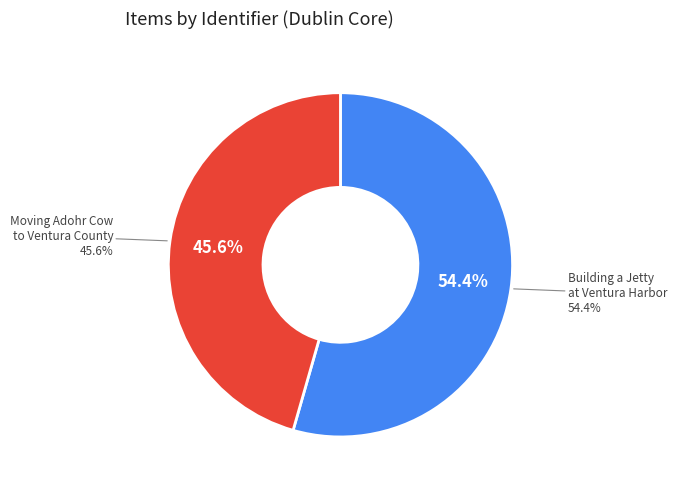

True or false: Building a Jetty at Ventura Harbor accounts for 40% of the total.

False